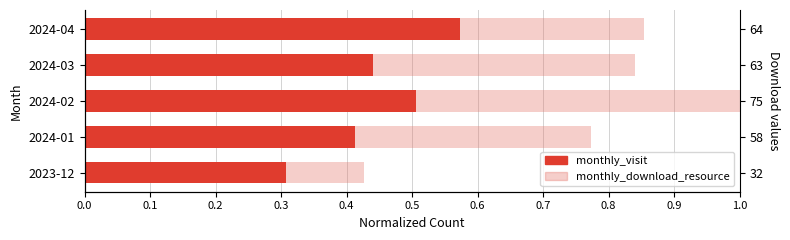

Does the chart contain stacked bars?

No